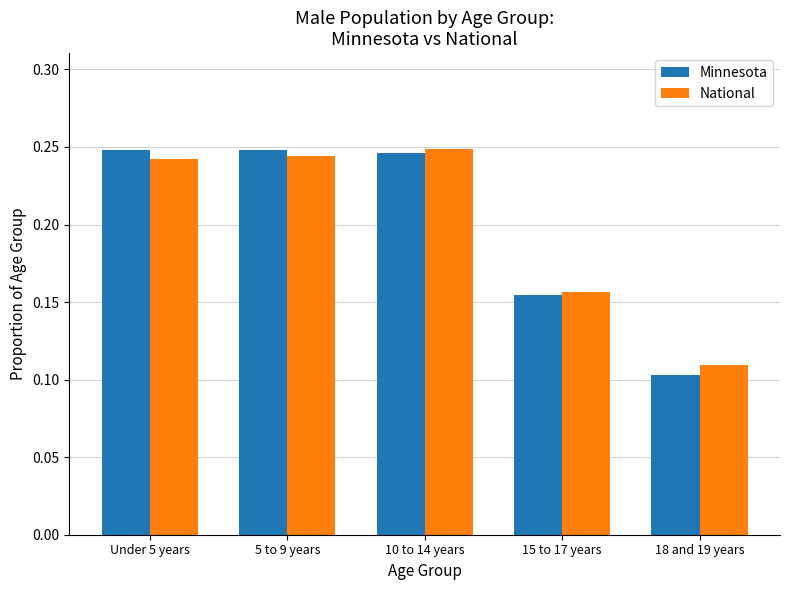

Is it true that National equals 0.1 at 18 and 19 years?

True